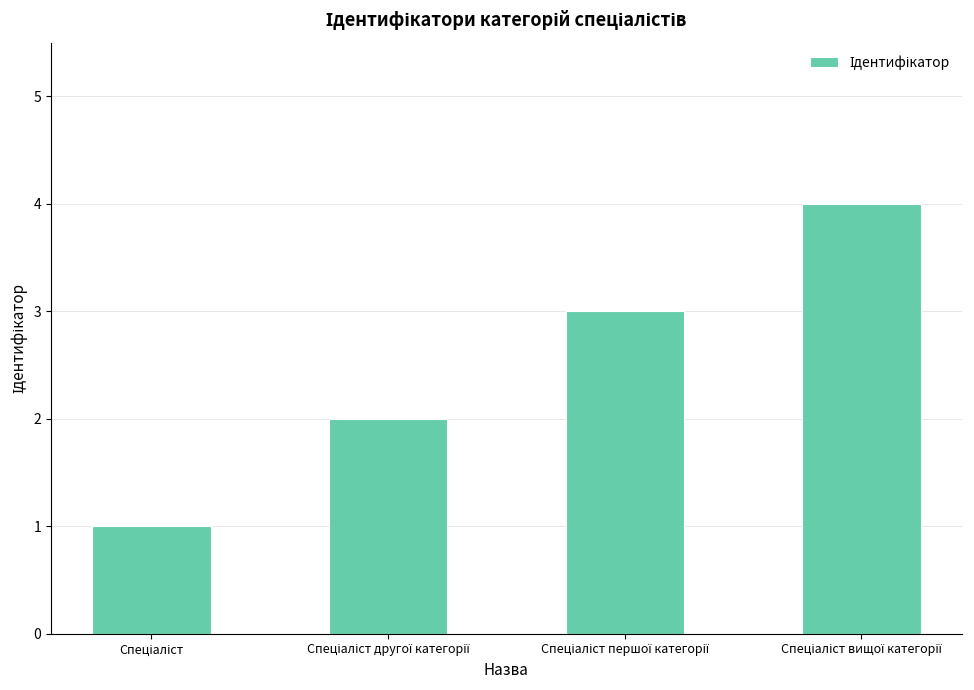

How many data points are less than 3?

2